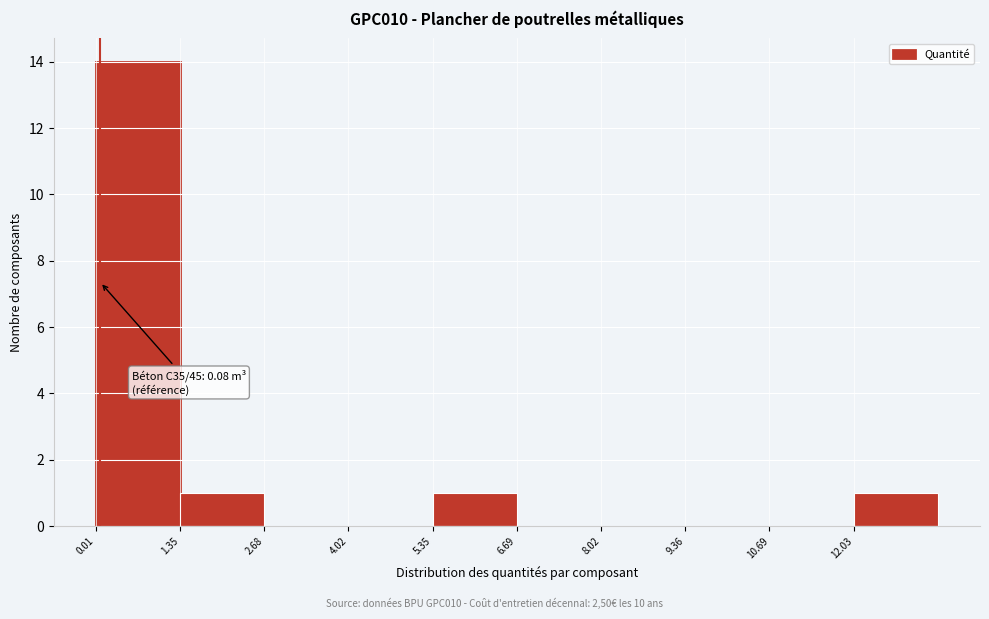

Over which range of the x-axis is the bar tallest?

0.0 to 1.4